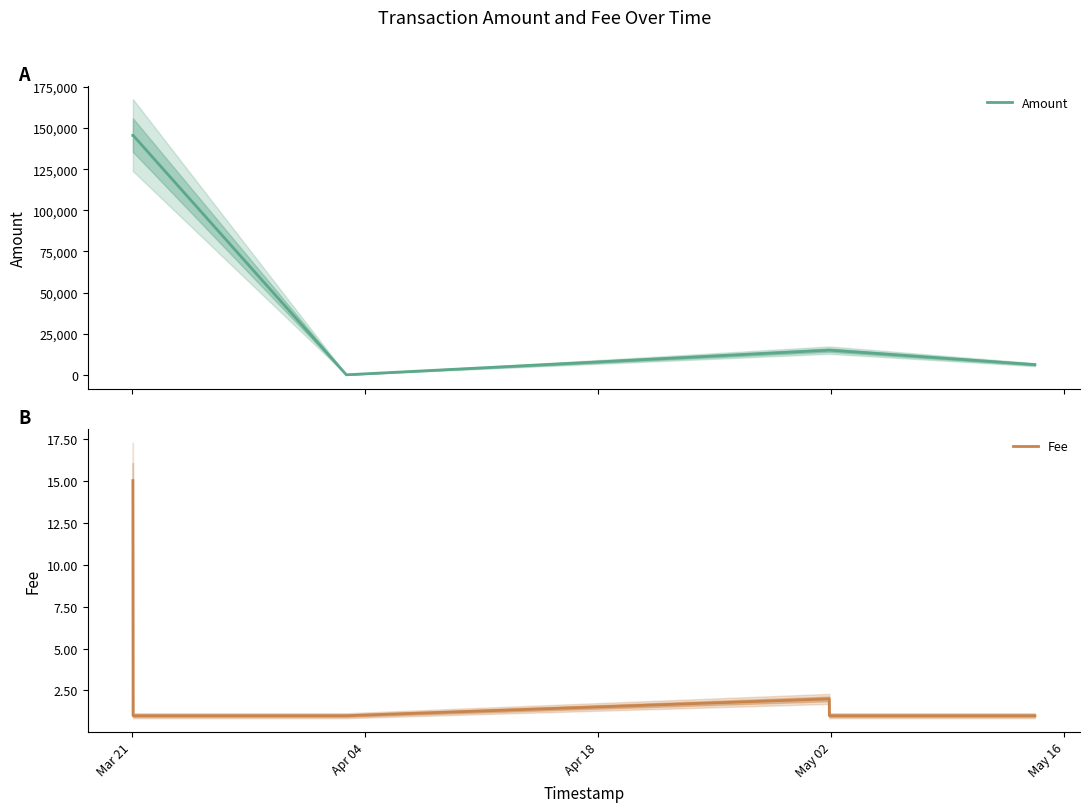

What is the maximum value for Amount?

145644